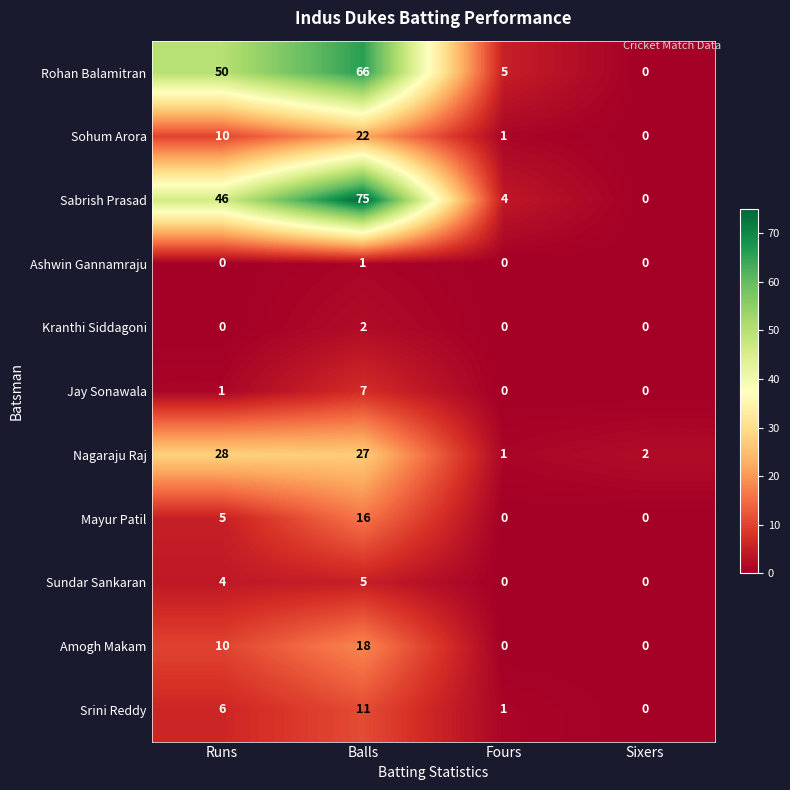

How many data points does each series have?

4